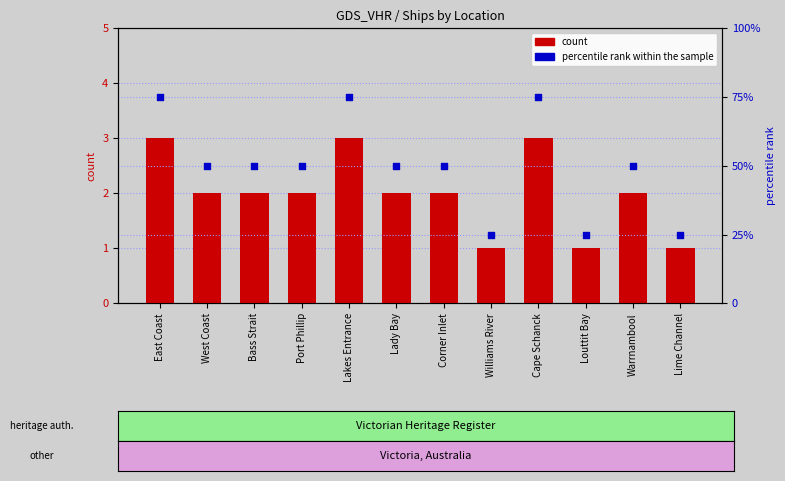

At which category is the sum across all series the highest?

East Coast